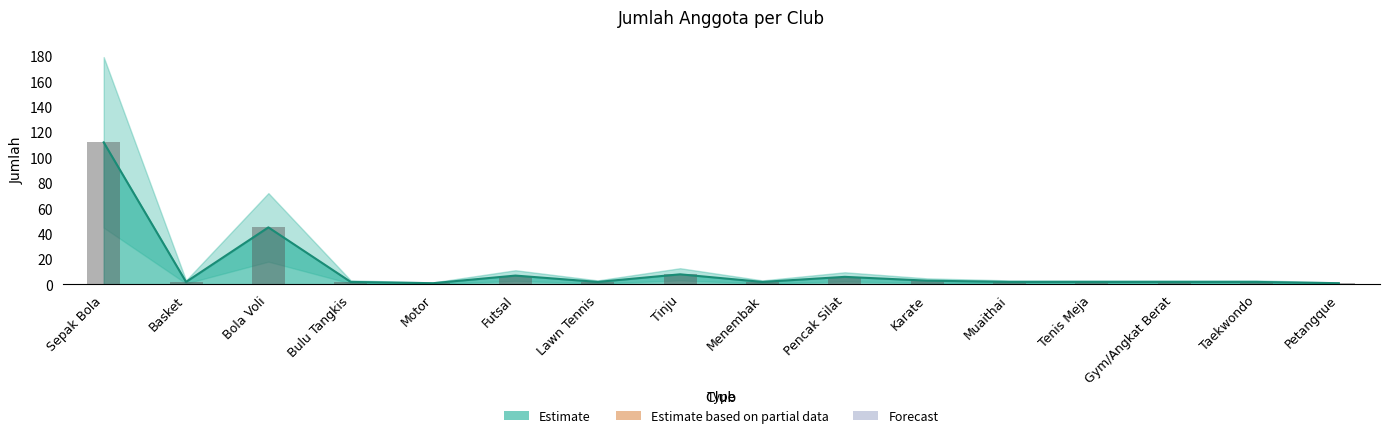

What is the sum of the values at Muaithai and Sepak Bola?

114